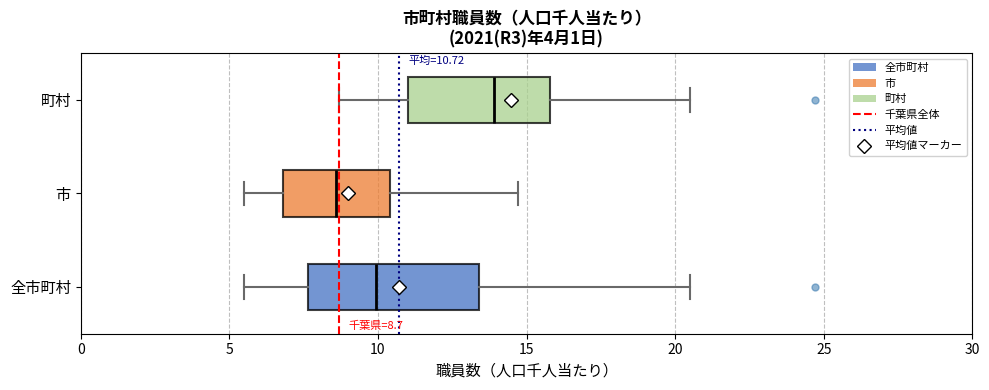

Which box's median line is the furthest to the right?

町村